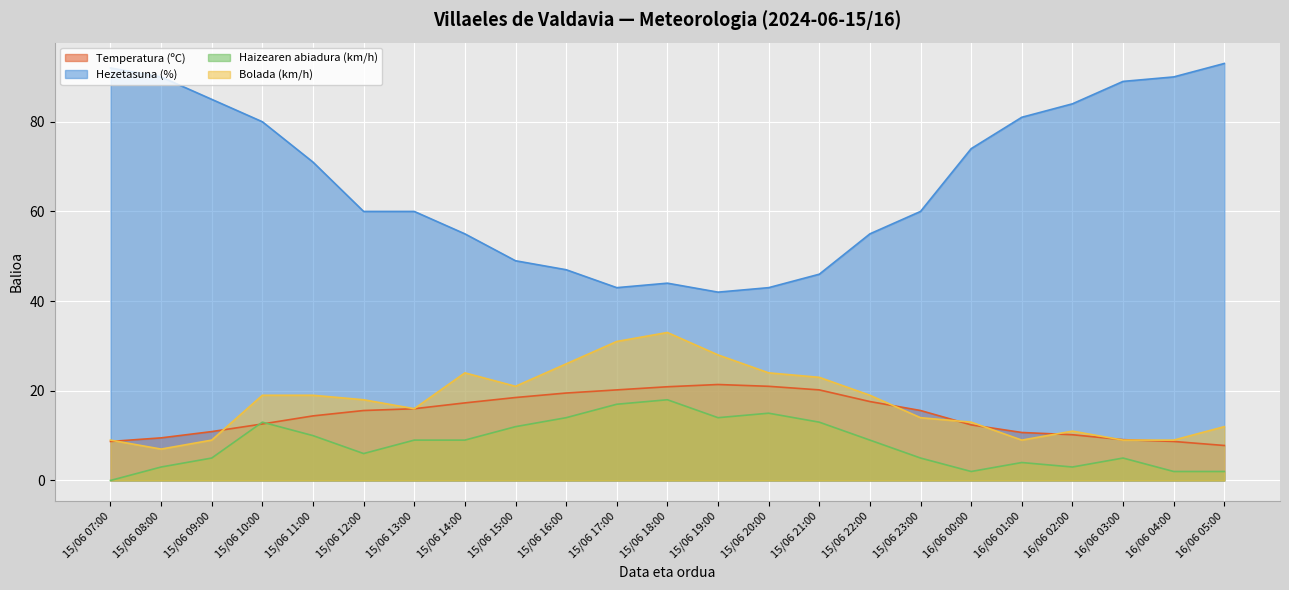

Is the value of Hezetasuna (%) at 15/06 15:00 greater than the value of Temperatura (ºC) at 15/06 18:00?

Yes